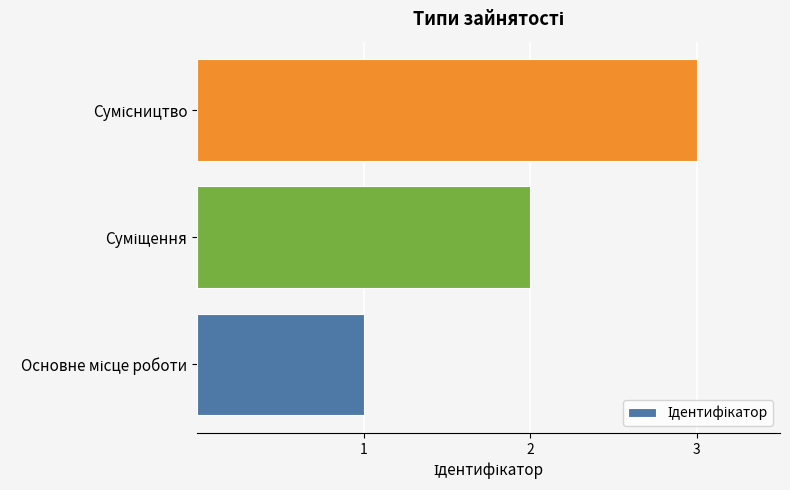

What is the maximum value shown in the chart?

3